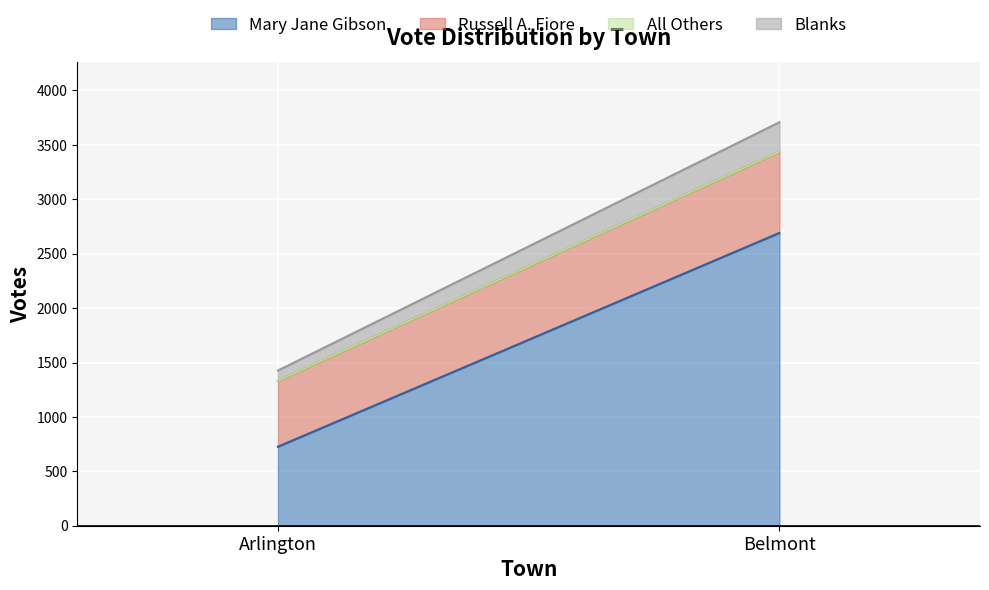

Is it true that All Others equals 0 at Belmont?

True